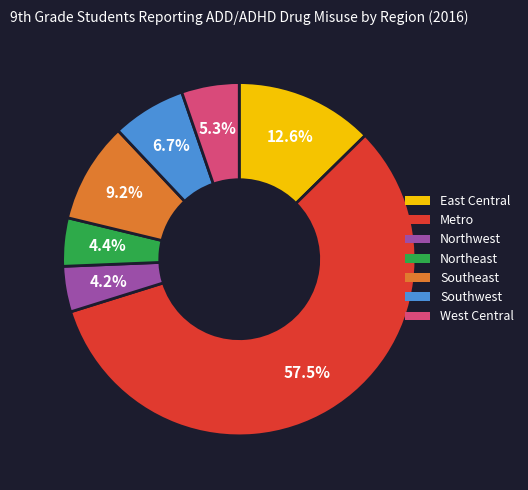

To the nearest percent, what percentage of the pie is Southeast?

9%